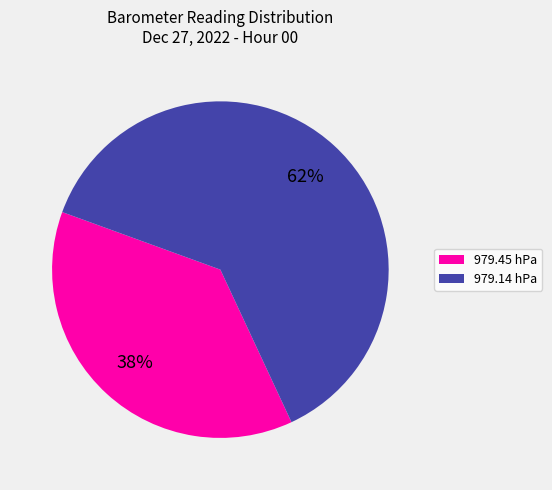

Which has a higher value, 979.45 hPa or 979.14 hPa?

979.14 hPa